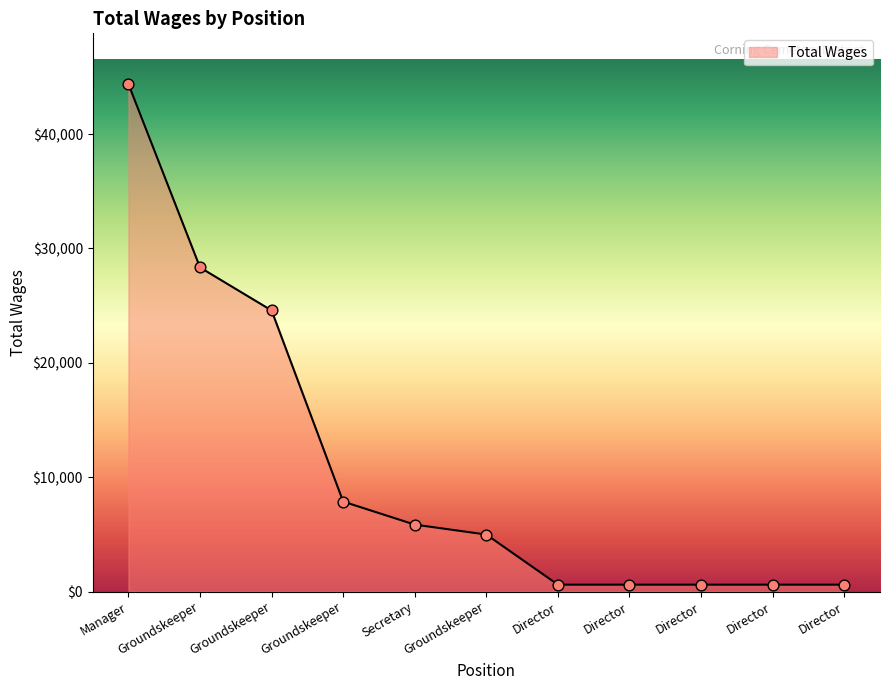

Approximately how many times larger is the value at Groundskeeper compared to Groundskeeper?

5.7